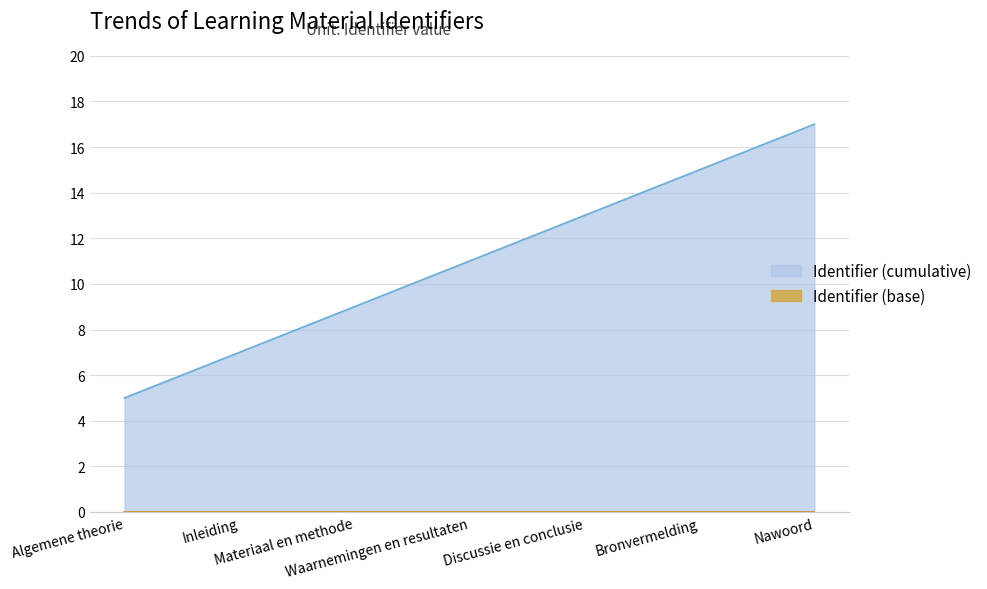

Count the values in the range 7 to 15.

5